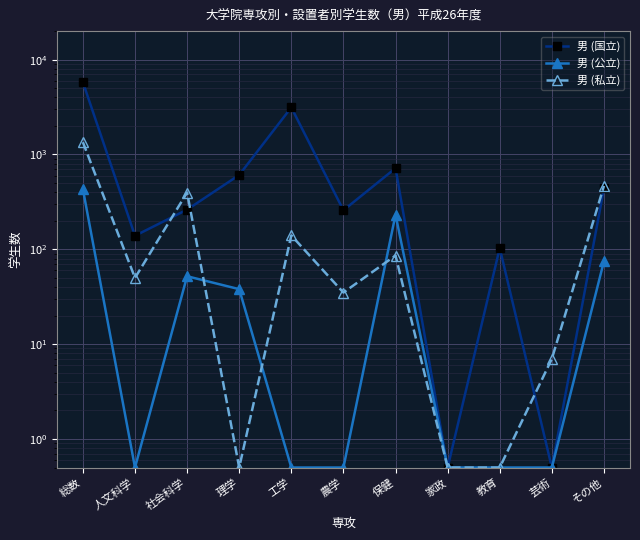

How many times do 男 (私立) and 男 (公立) cross each other?

3